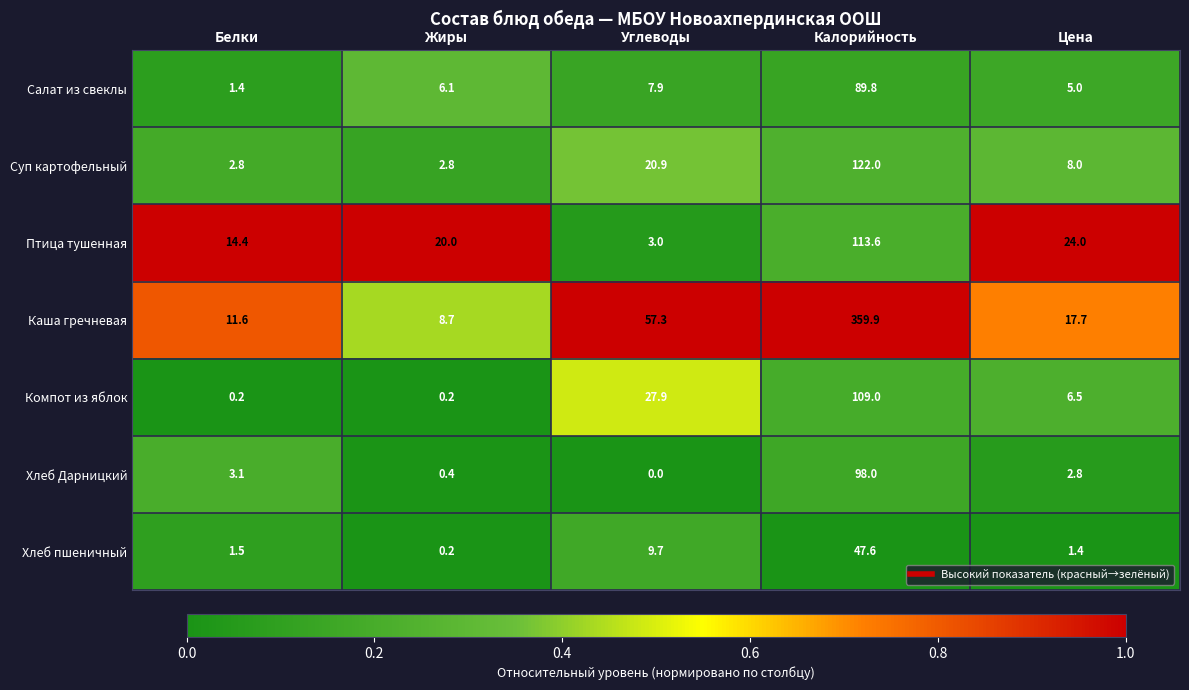

What is the total value across all series at Жиры?

38.4